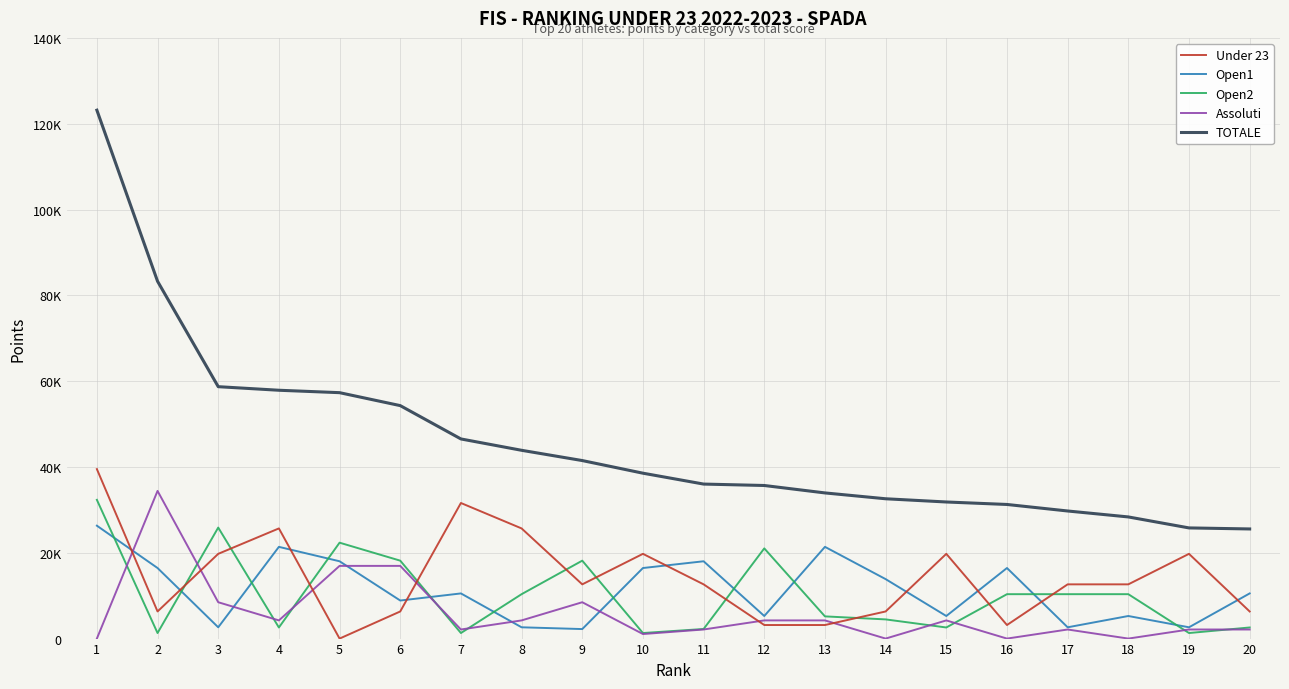

Which series has the widest spread of values?

TOTALE